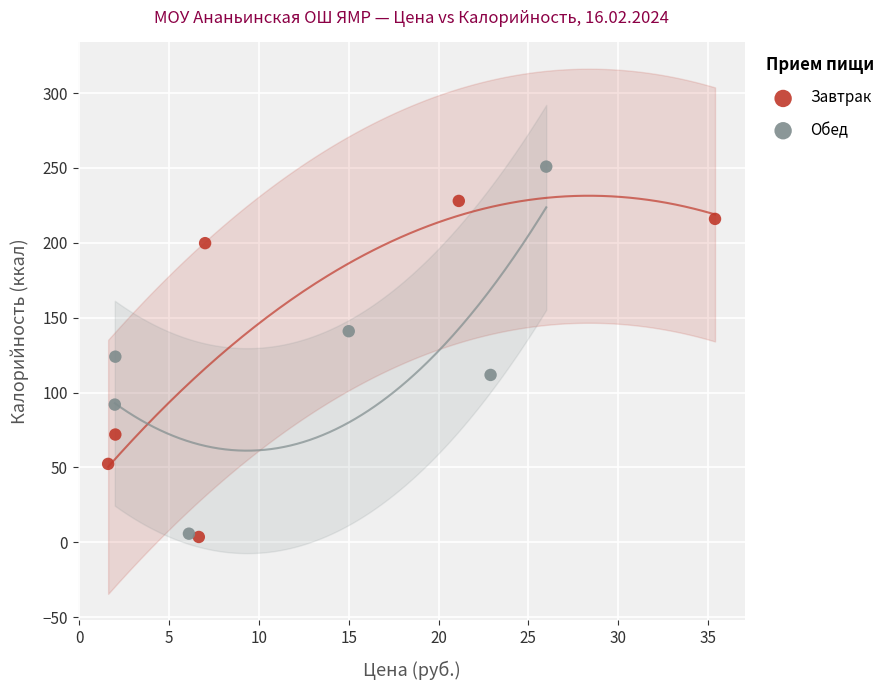

Which series reaches the maximum Y coordinate?

Обед